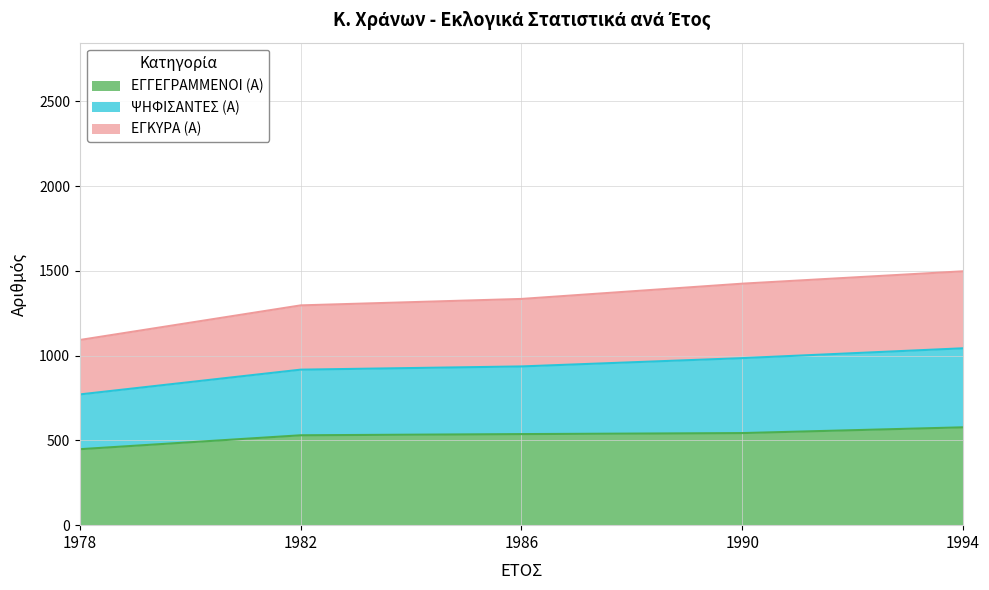

How many lines are shown in the chart?

3